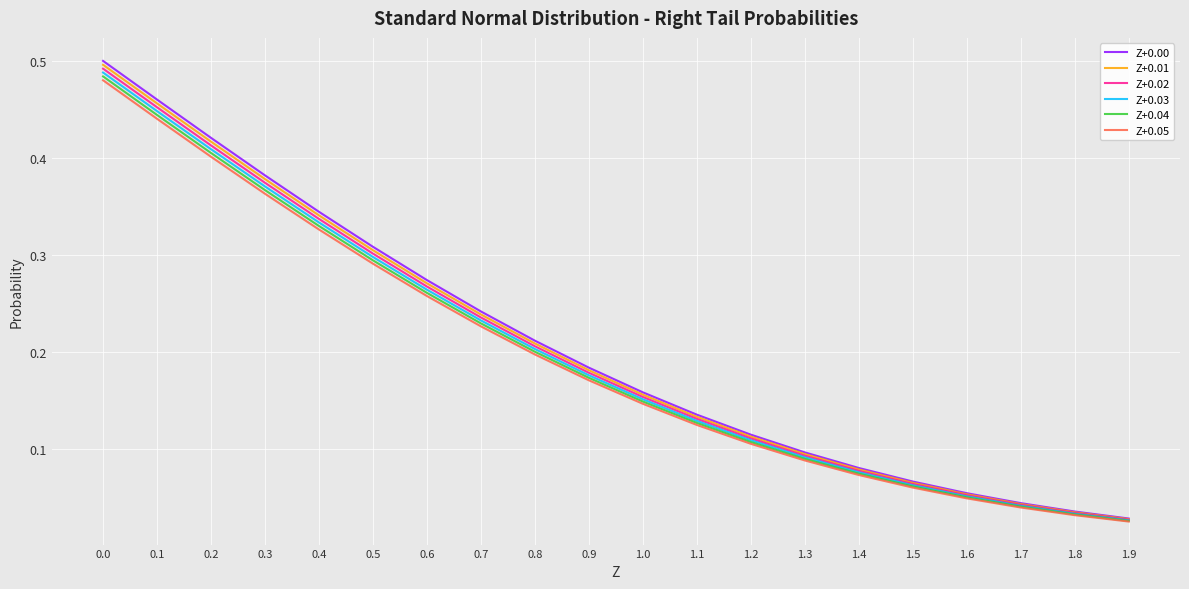

At which category does the chart reach its minimum across all series?

1.9